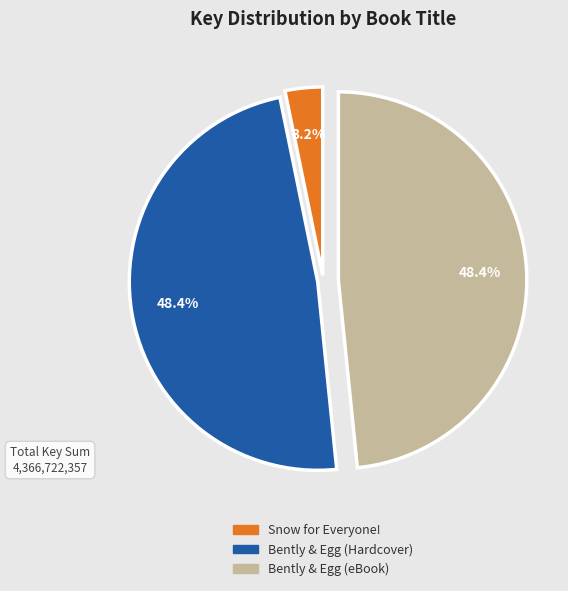

Combined, do Snow for Everyone! and Bently & Egg (eBook) account for over 50%?

Yes